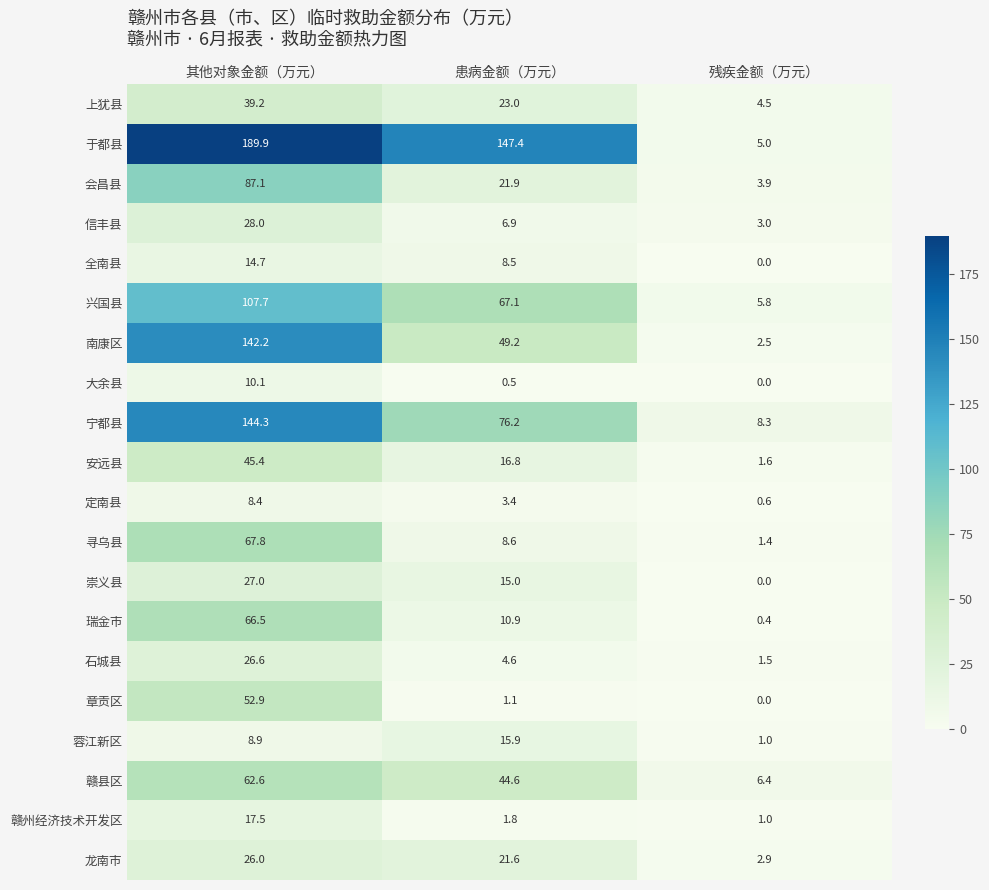

What is the minimum value for 赣县区?

6.4